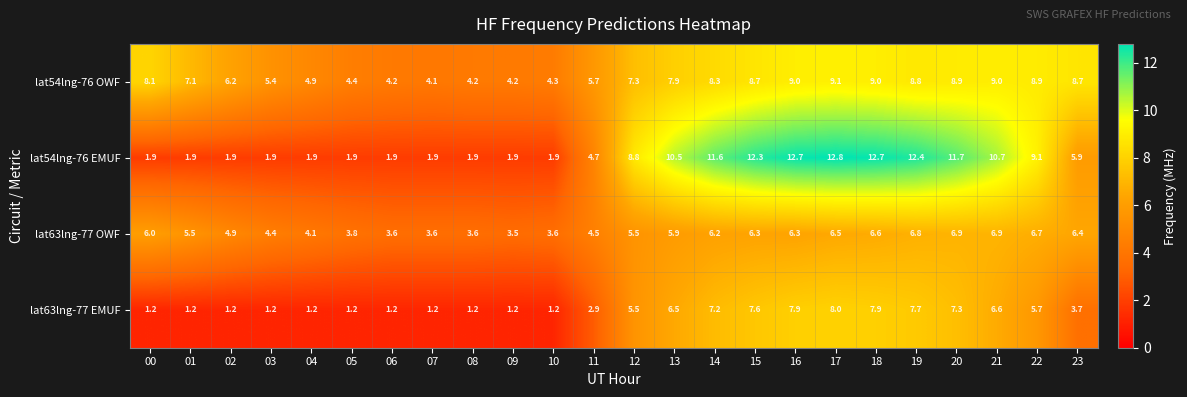

True or false: lat63lng-77 OWF has a value of 2.8 at 04.

False